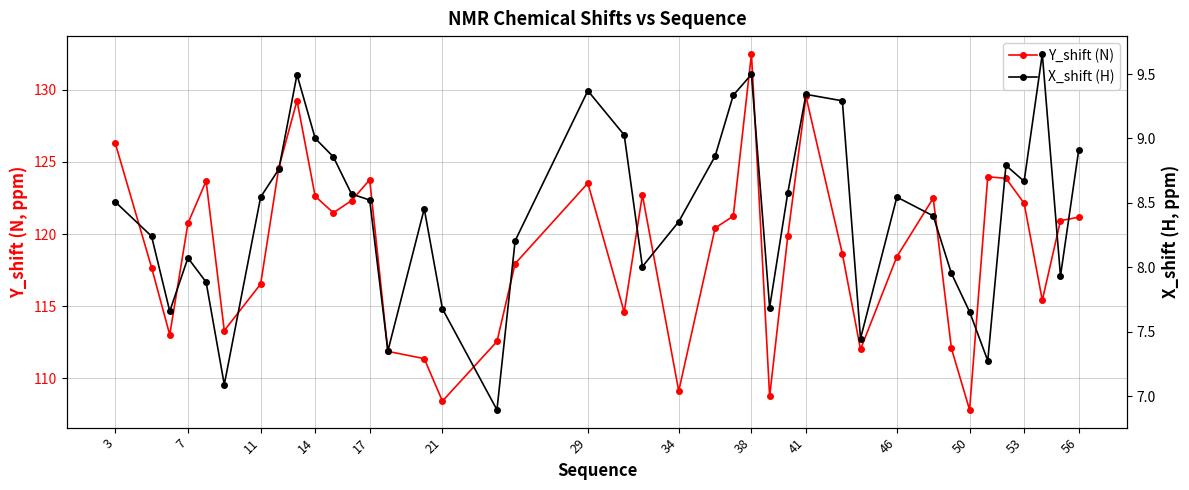

How many data points does each series have?

40